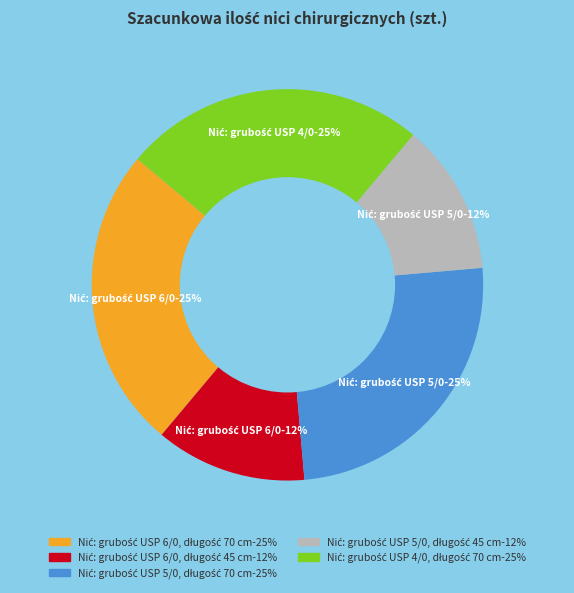

Is there any slice that represents more than half of the pie?

No